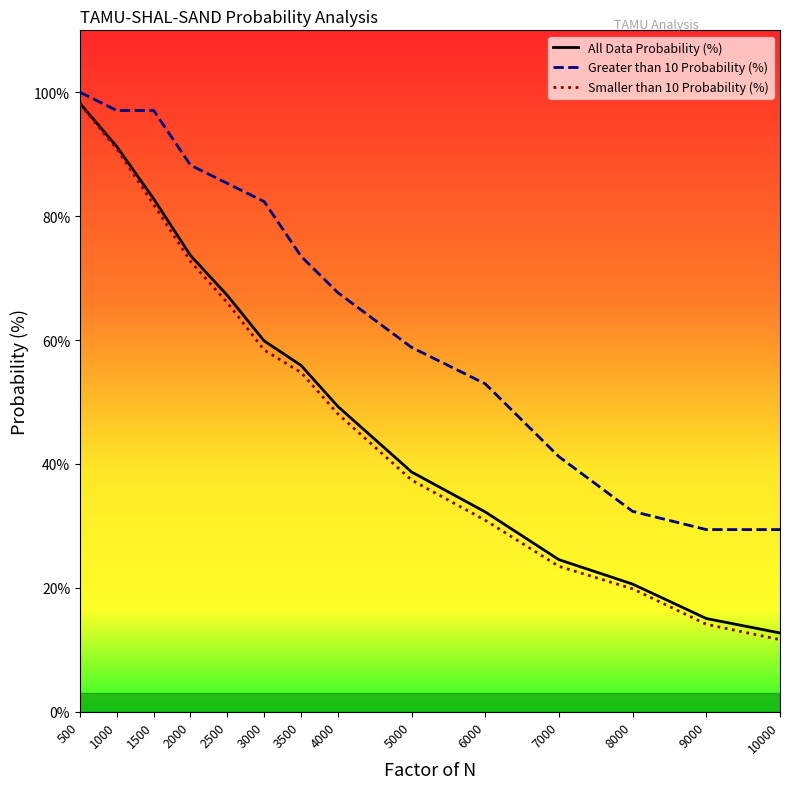

Reading left to right, extract all data points from this chart.

All Data Probability (%): 98.2	91.2	82.8	73.7	67.2	59.9	55.9	49.3	38.7	32.3	24.6	20.6	15.1	12.7
Greater than 10 Probability (%): 100.0	97.1	97.1	88.2	85.3	82.4	73.5	67.6	58.8	52.9	41.2	32.4	29.4	29.4
Smaller than 10 Probability (%): 98.1	90.8	81.9	72.7	66.0	58.4	54.8	48.1	37.4	30.9	23.5	19.8	14.1	11.6